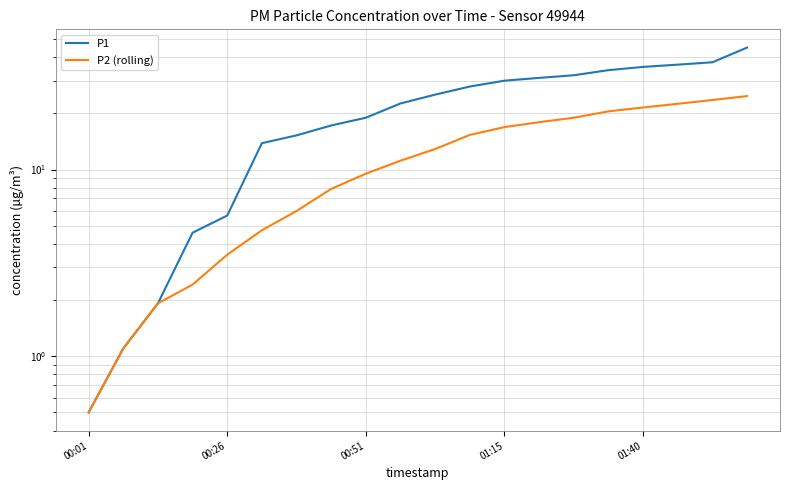

What is the sum of all P1 values?

436.4